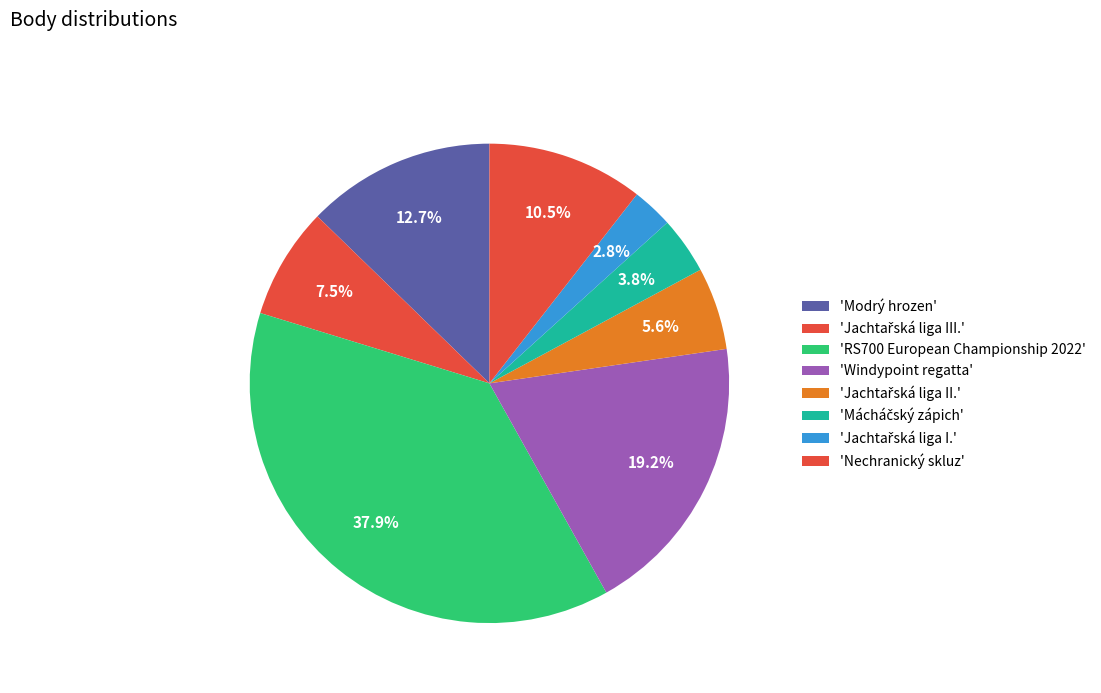

Count the number of slices in the pie.

8